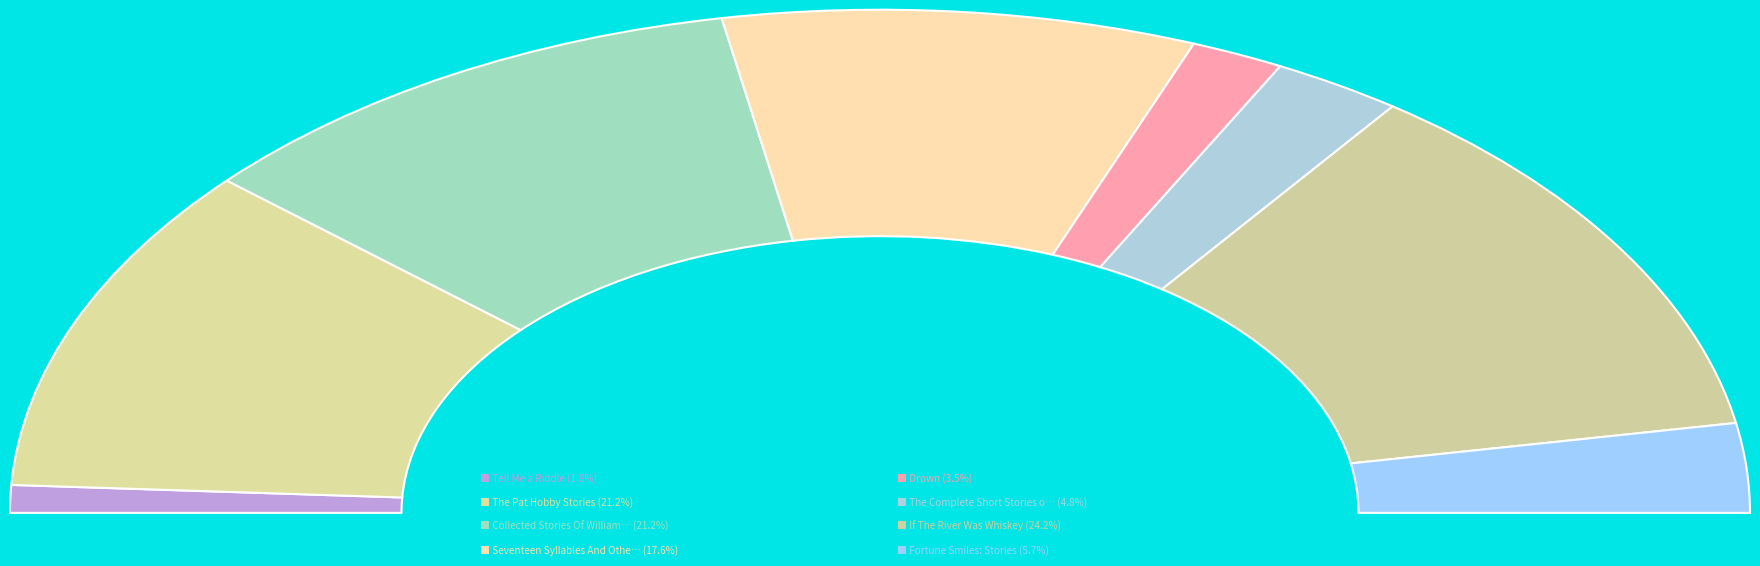

To the nearest percent, what portion does Fortune Smiles: Stories represent?

6%